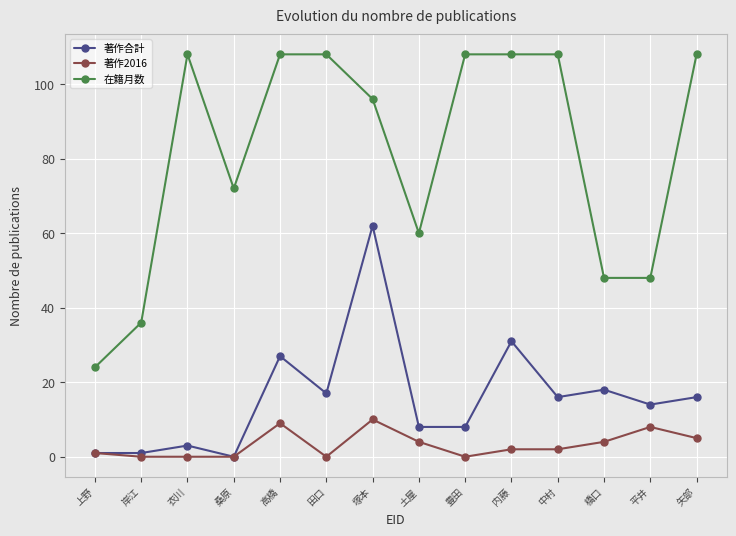

Which series has the widest spread of values?

在籍月数